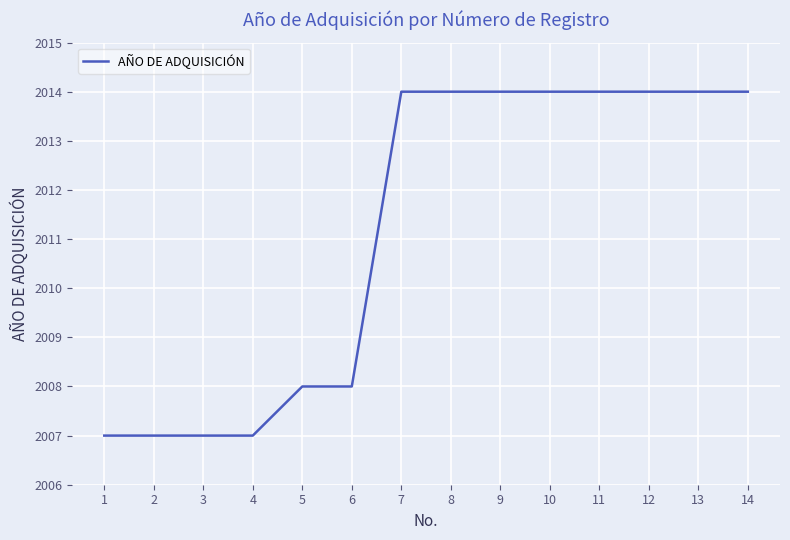

What is the maximum value shown in the chart?

2014